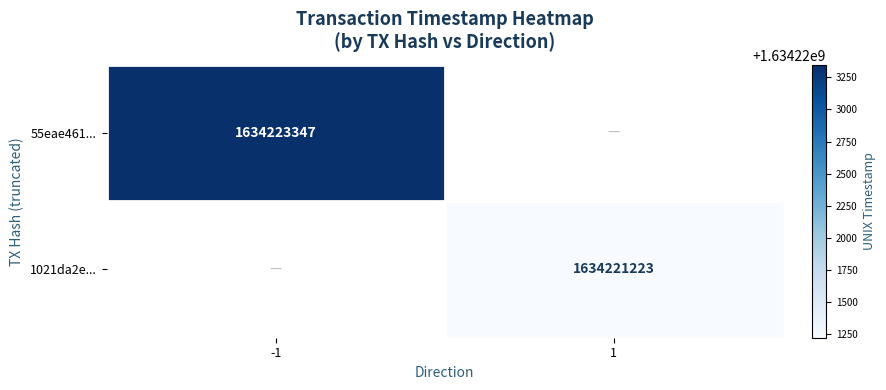

The value of 1021da2e... at 1 is 631248747.7. True or false?

False